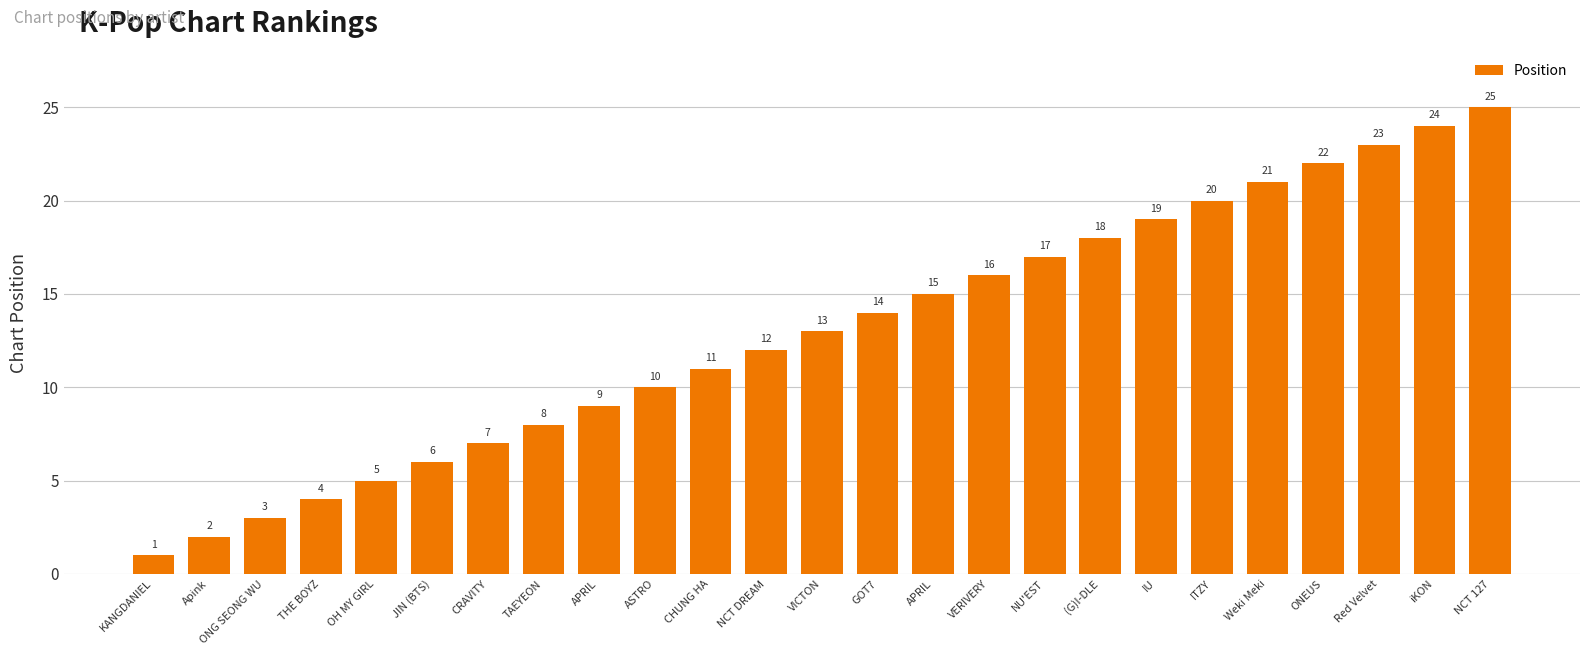

Count the number of categories in the chart.

25